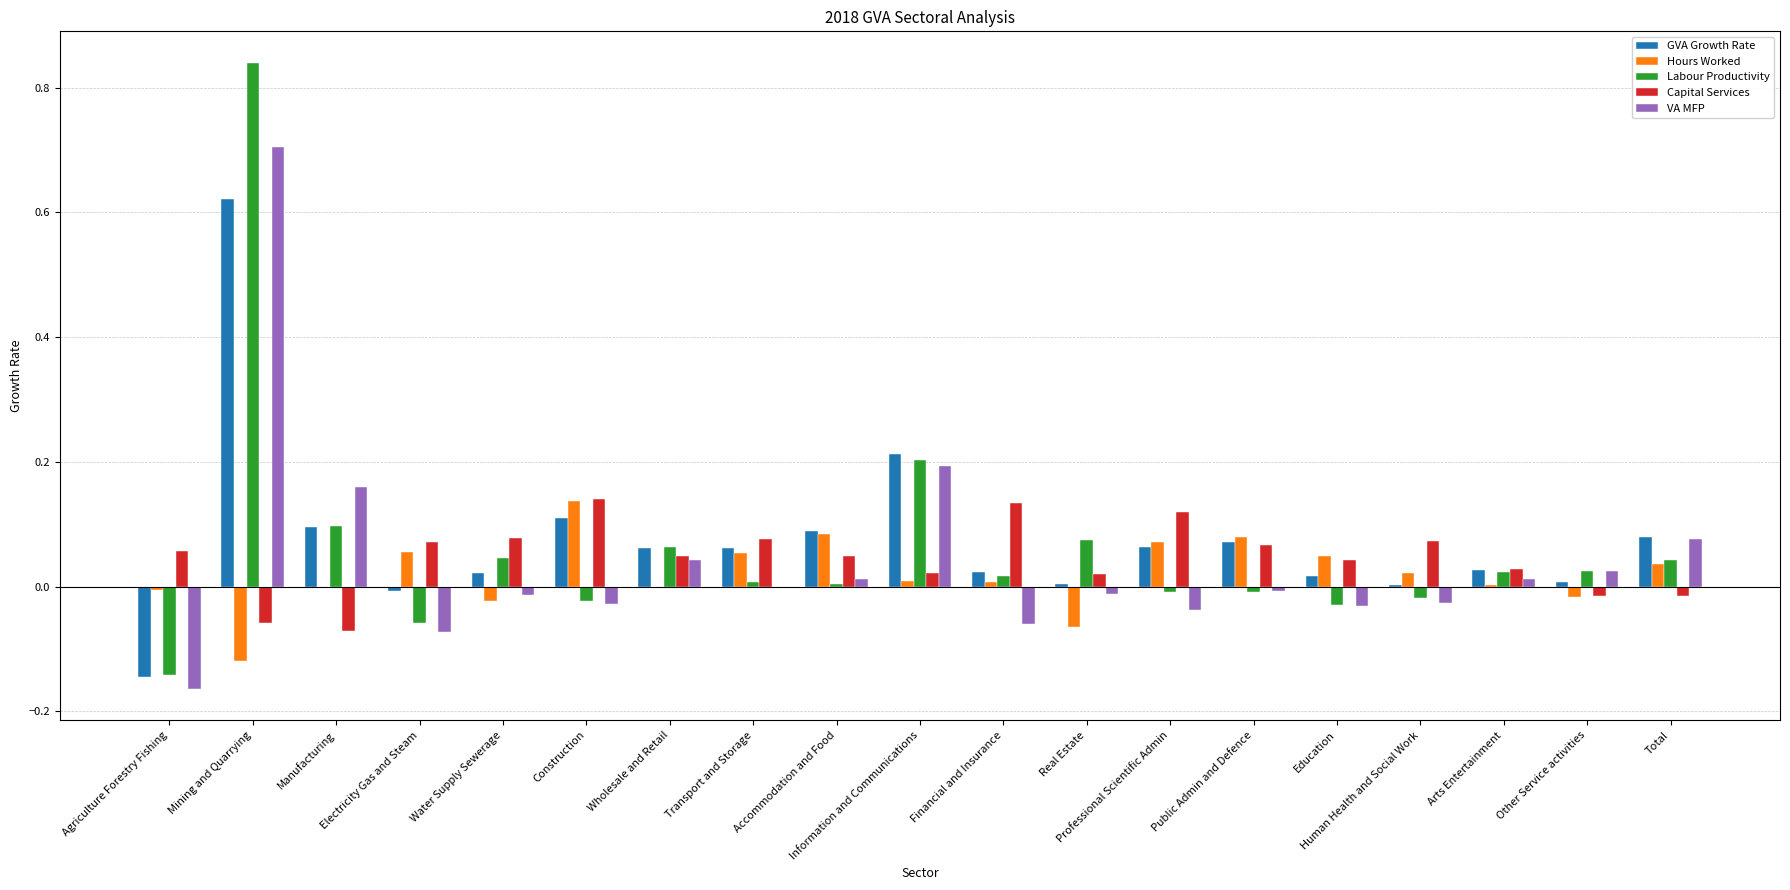

How many groups of bars are there?

19